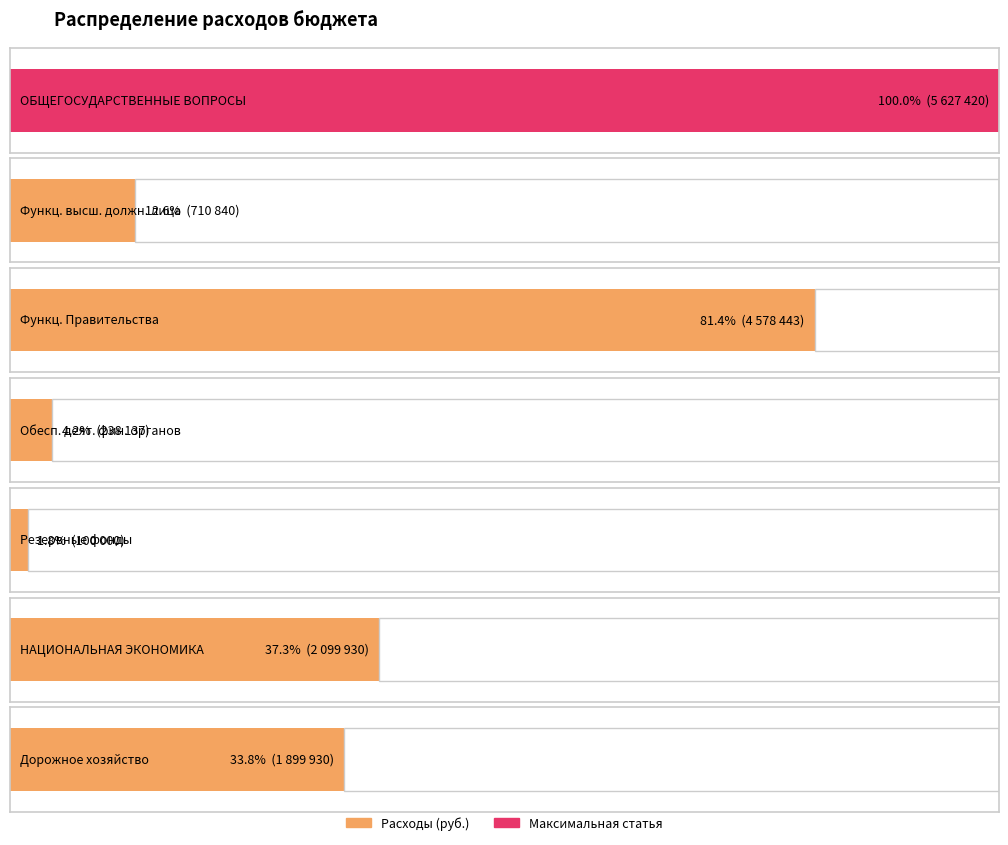

True or false: the data shows 6620499 at Функционирование Правительства.

False